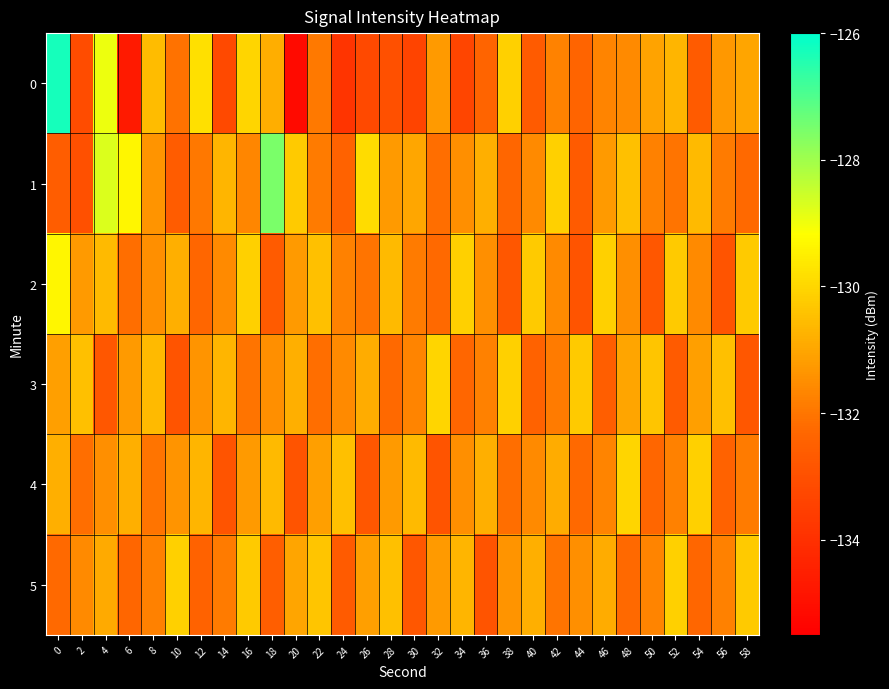

What is the greatest value displayed?

-126.3